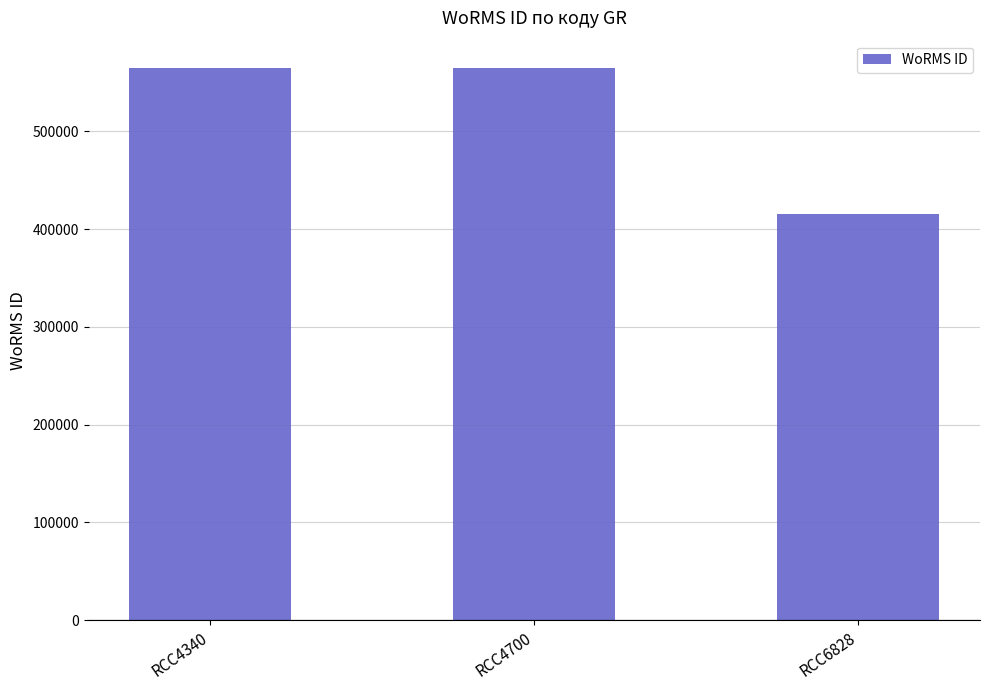

Reading left to right, extract all data points from this chart.

564479	564479	415091